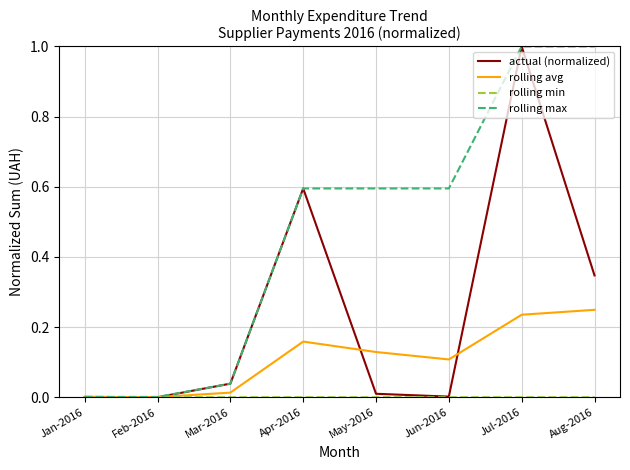

At which category is the sum across all series the highest?

Jul-2016